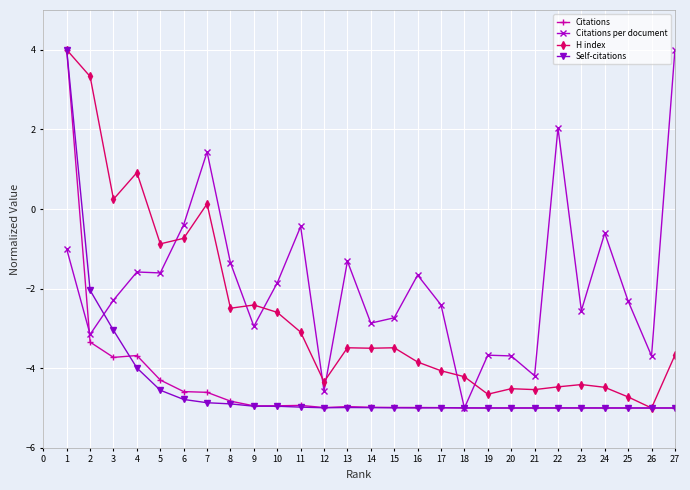

What is the value of the H index point at the 24th from the left?

-4.5